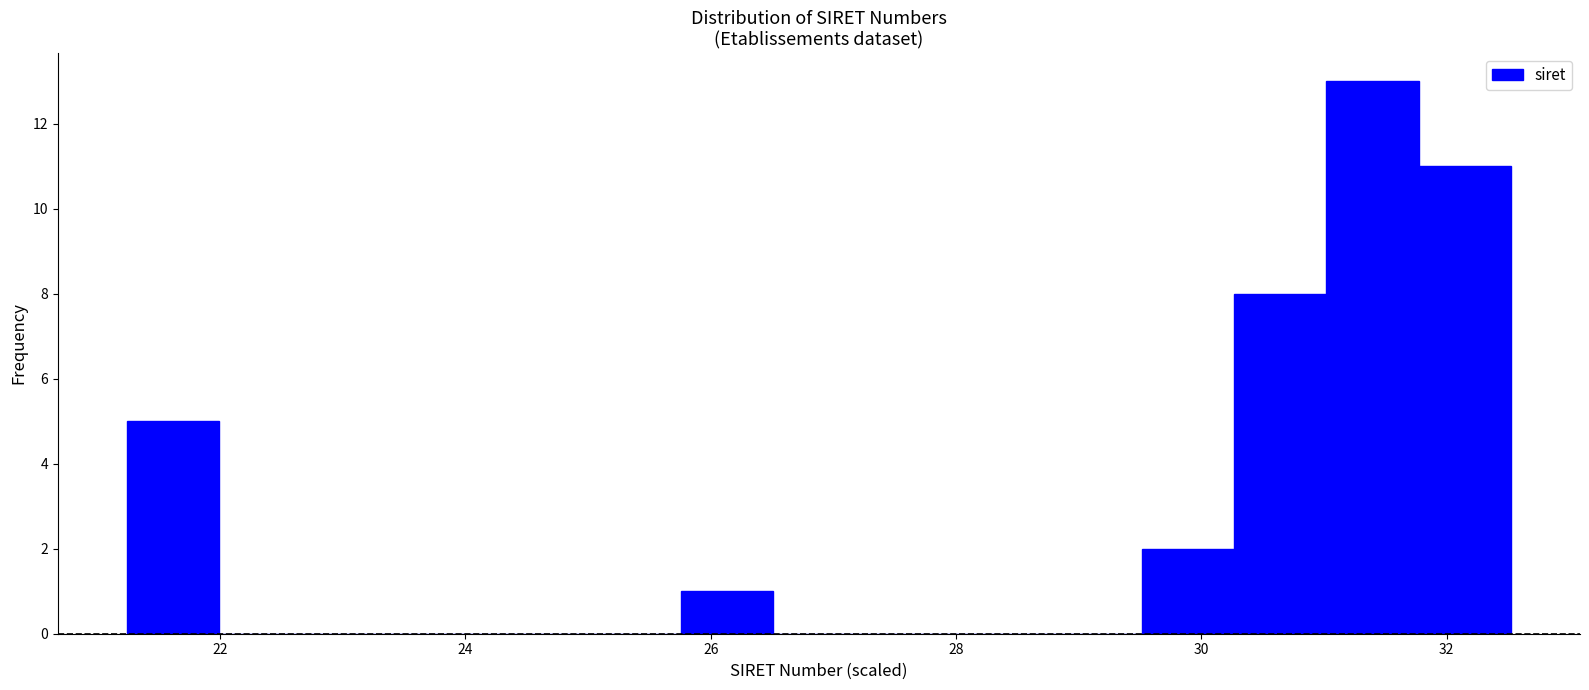

Read against the x-axis, roughly where is the centre of the tallest bar?

31.4